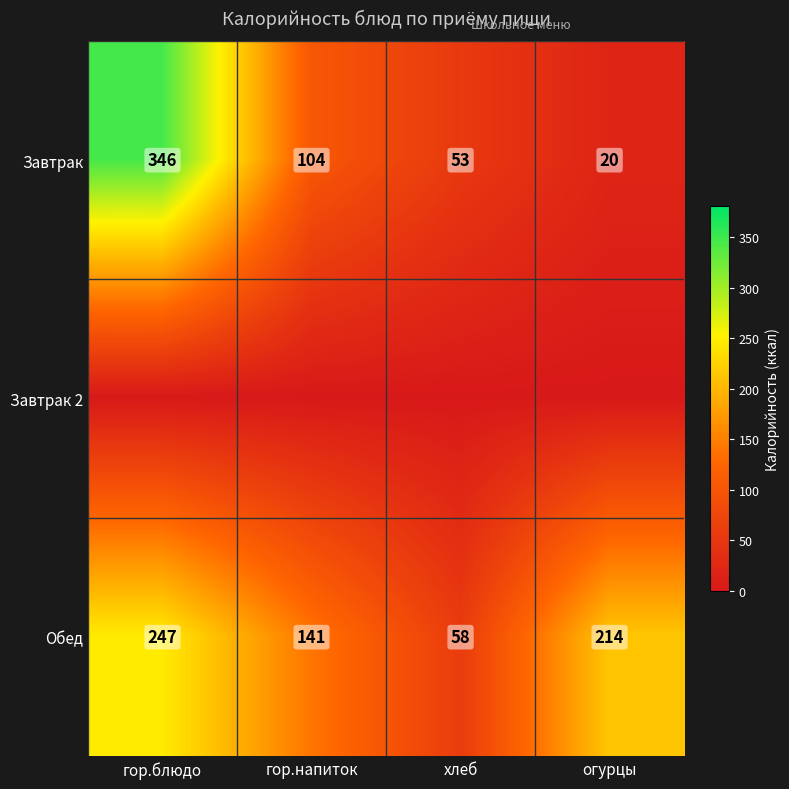

Between гор.блюдо and огурцы, which is larger?

гор.блюдо